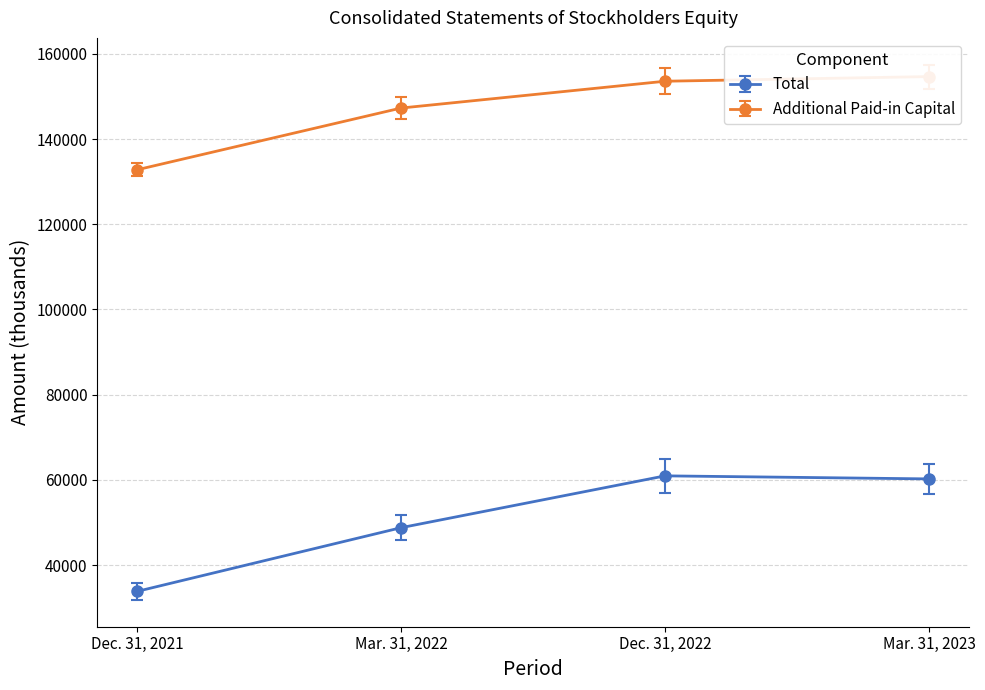

Reading left to right, transcribe all the data shown in this chart.

Total: Dec. 31, 2021=33815	Mar. 31, 2022=48775	Dec. 31, 2022=60945	Mar. 31, 2023=60229
Additional Paid-in Capital: Dec. 31, 2021=132780	Mar. 31, 2022=147277	Dec. 31, 2022=153573	Mar. 31, 2023=154664